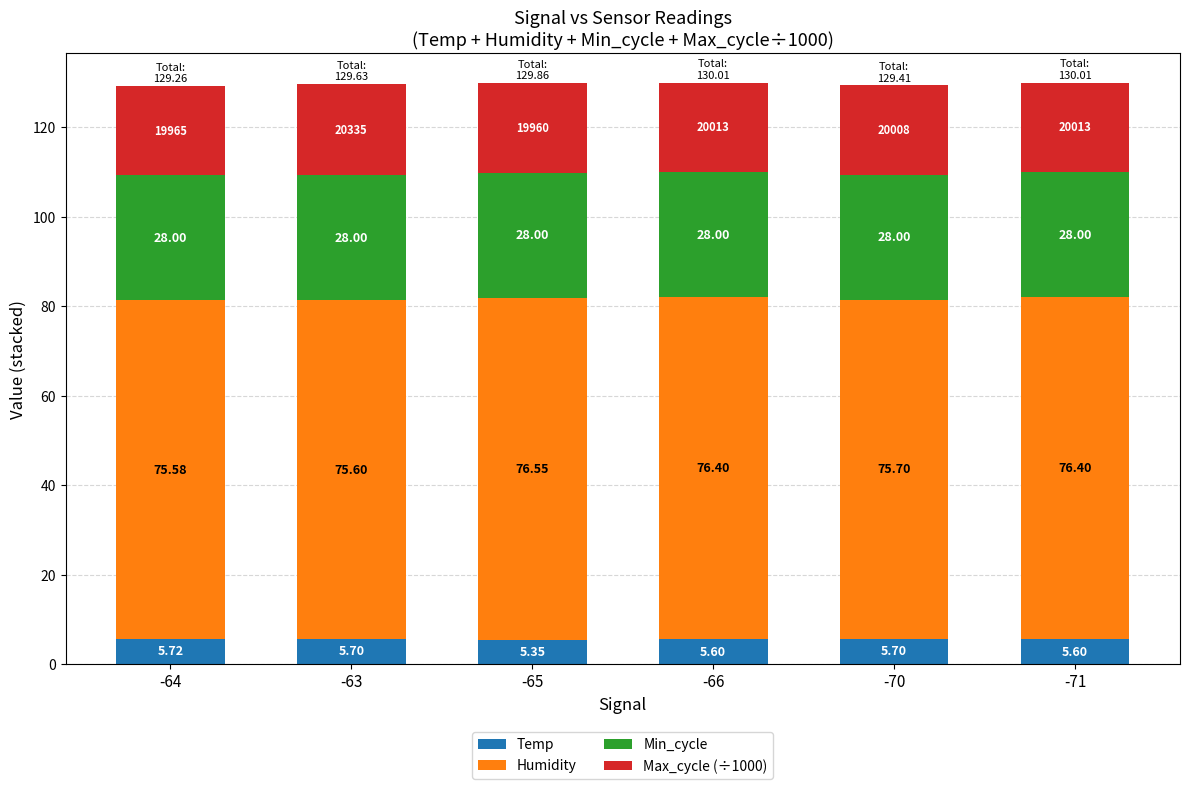

Does the chart contain stacked bars?

Yes